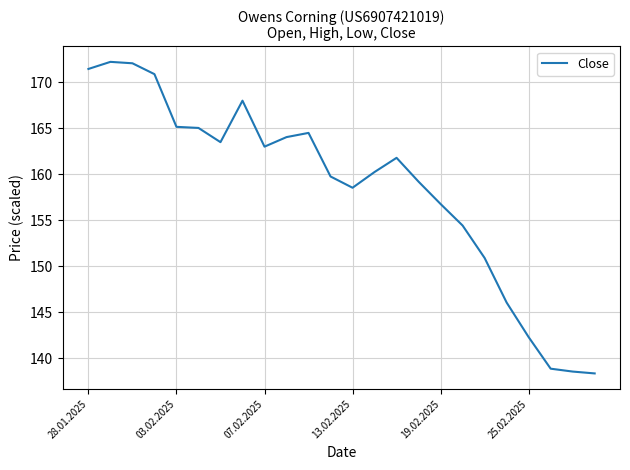

What is the smallest value displayed?

138.4